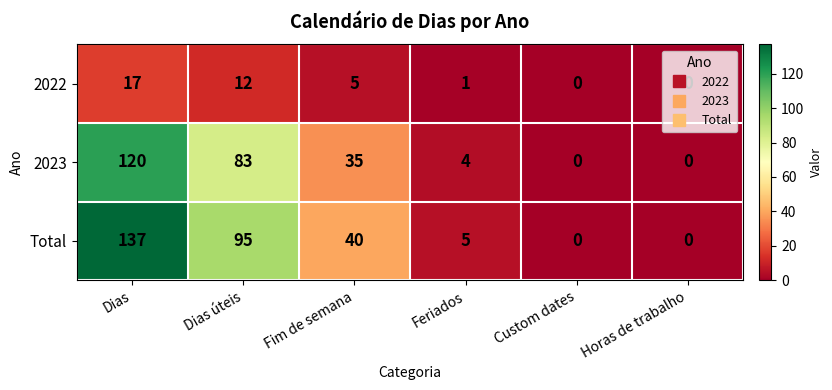

The value of Total at Feriados is 5. True or false?

True